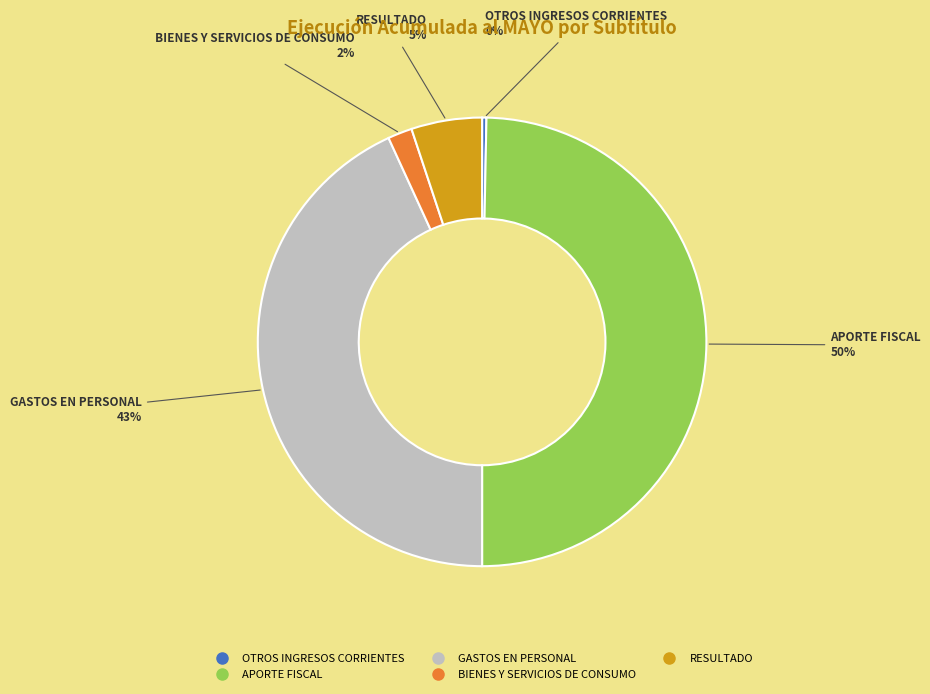

Rank the categories by value from highest to lowest.

APORTE FISCAL, GASTOS EN PERSONAL, RESULTADO, BIENES Y SERVICIOS DE CONSUMO, OTROS INGRESOS CORRIENTES